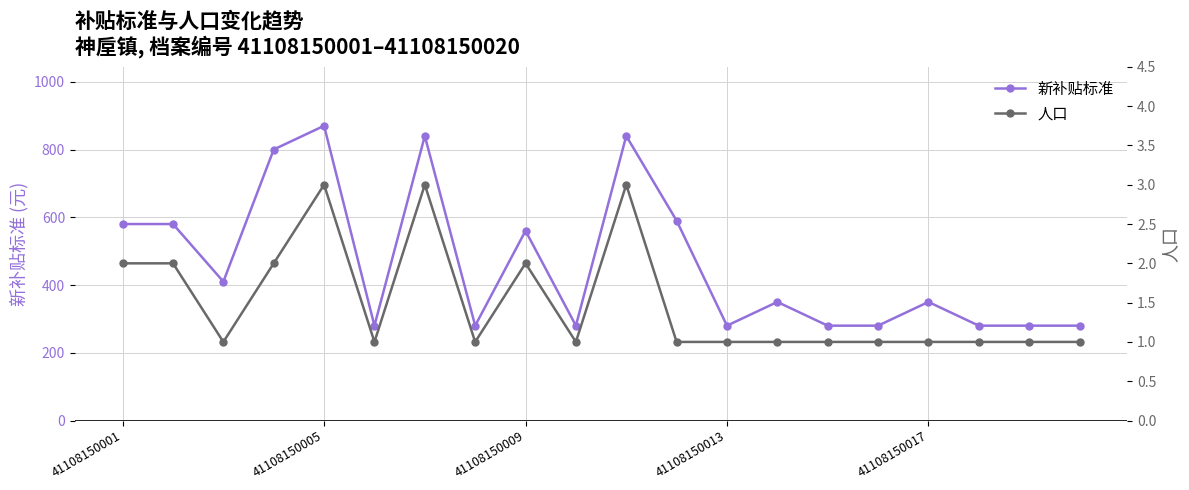

How many categories are shown in the chart?

20